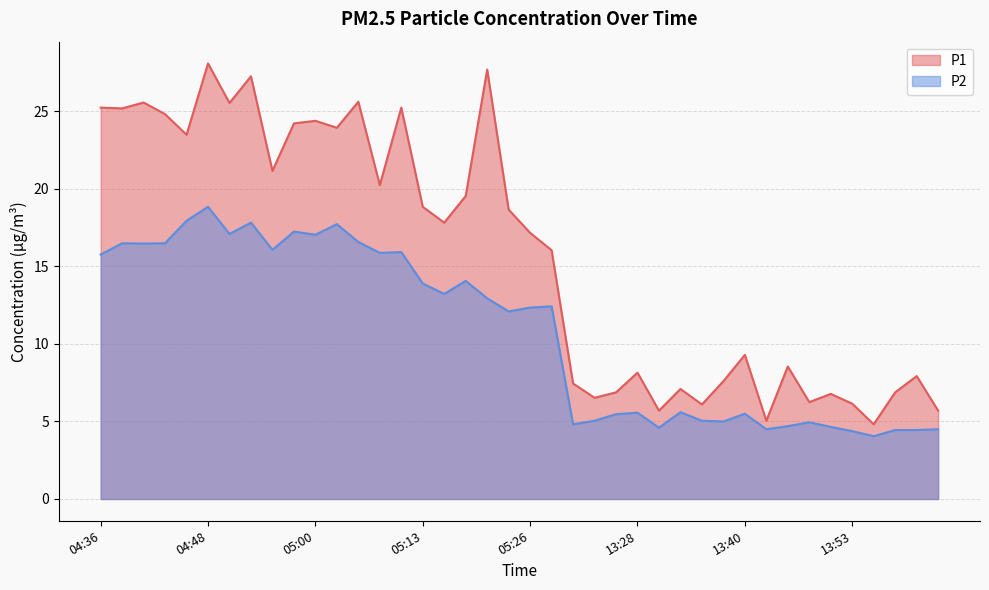

Where is P1 nearest to the value 16?

05:28